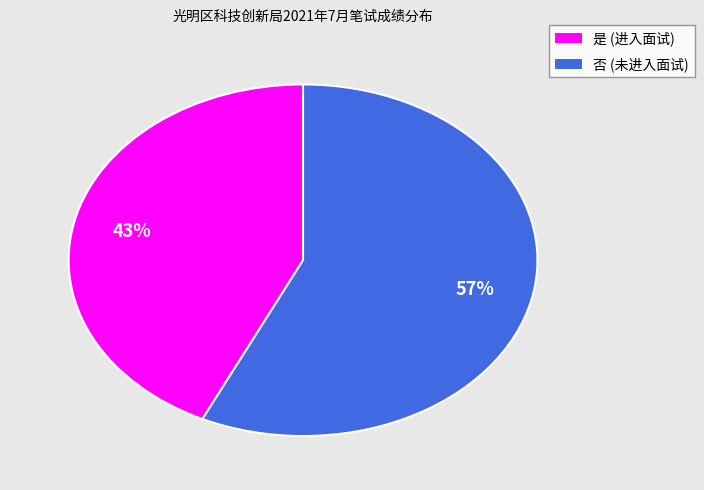

To the nearest percent, what is the average slice percentage?

50%